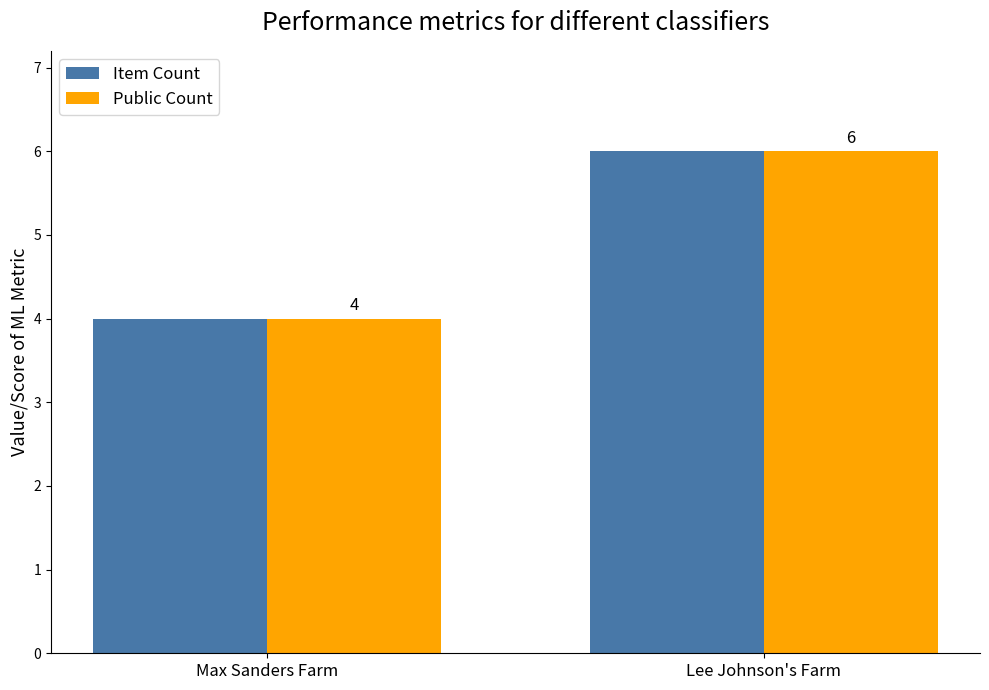

The Public Count series shows 3 at Lee Johnson's Farm. True or false?

False